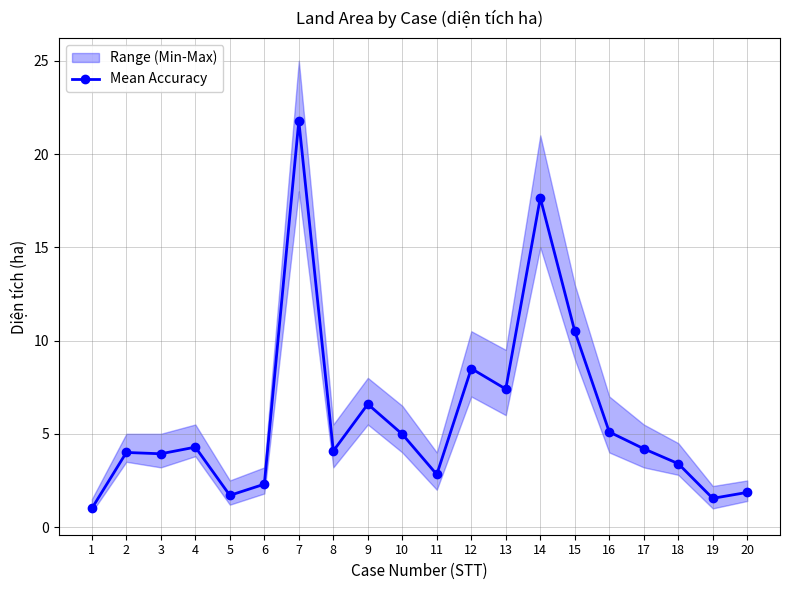

Does the chart have visible grid lines?

Yes